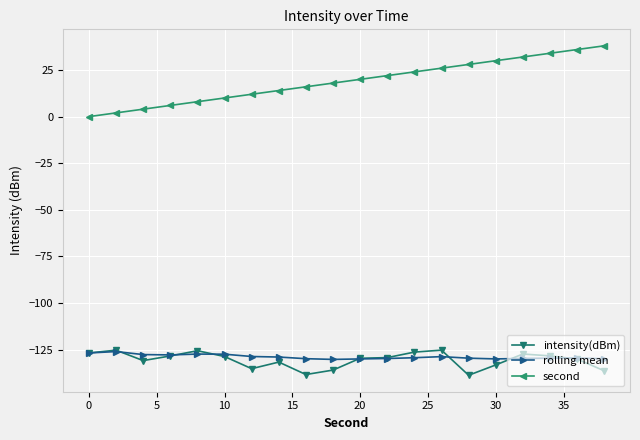

What is the value of the rolling mean point at the 6th from the left?

-127.5